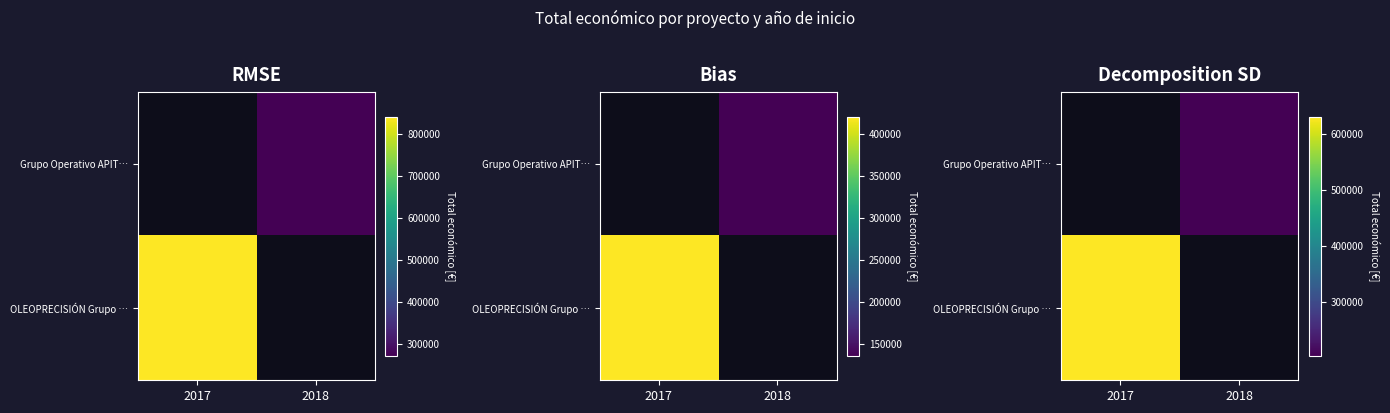

Which label corresponds to the smallest value in the chart?

2017